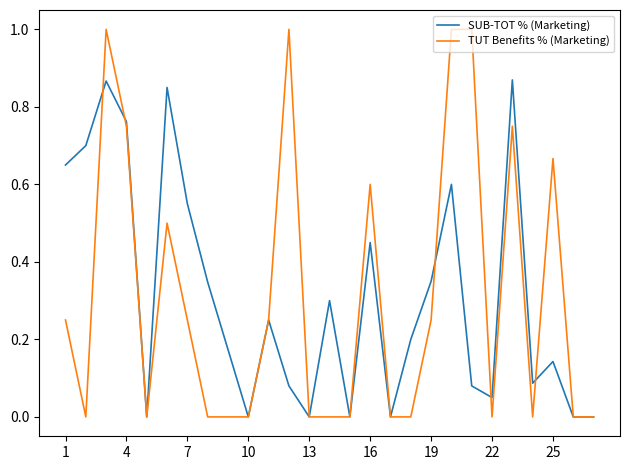

Which series has the largest range (max minus min)?

TUT Benefits % (Marketing)